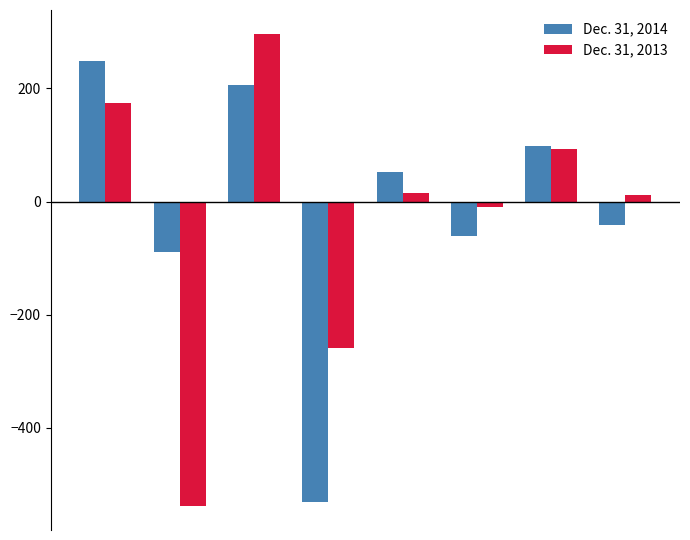

How many groups of bars are there?

8